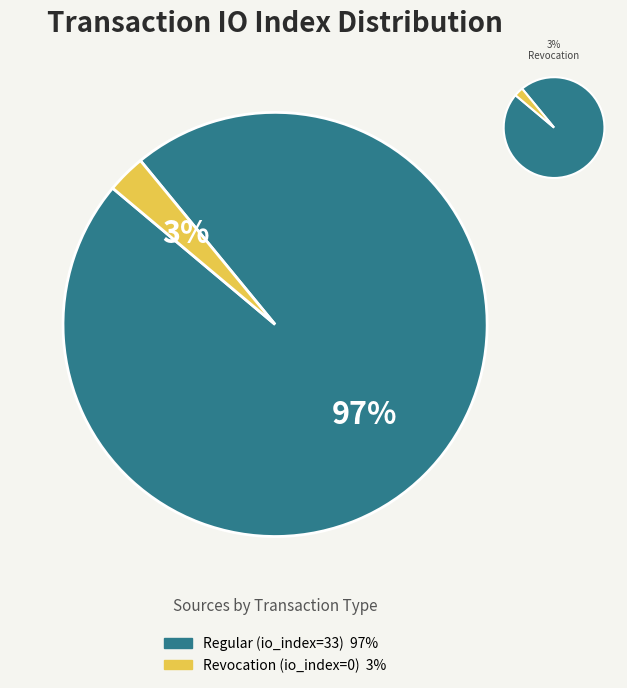

Which slice is the smallest?

Revocation (io_index=0)